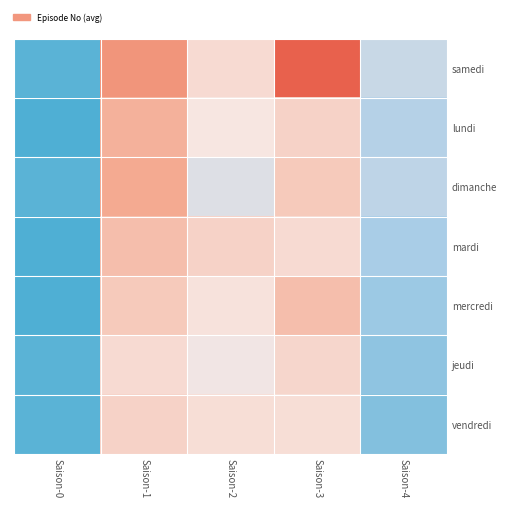

At which label is mardi closest to 12?

Saison-4